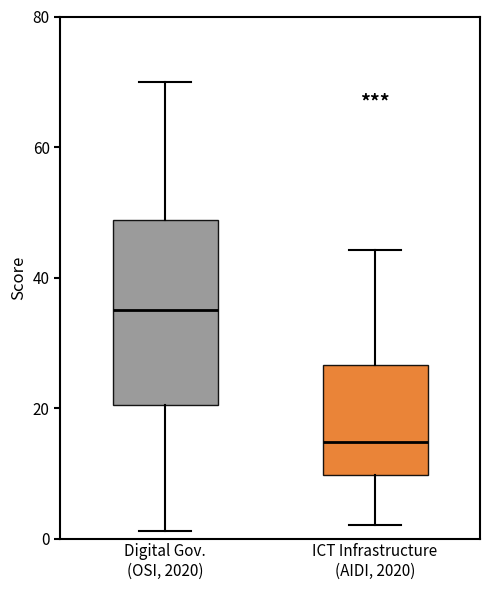

Which box's median line is the lowest?

ICT Infrastructure (AIDI, 2020)